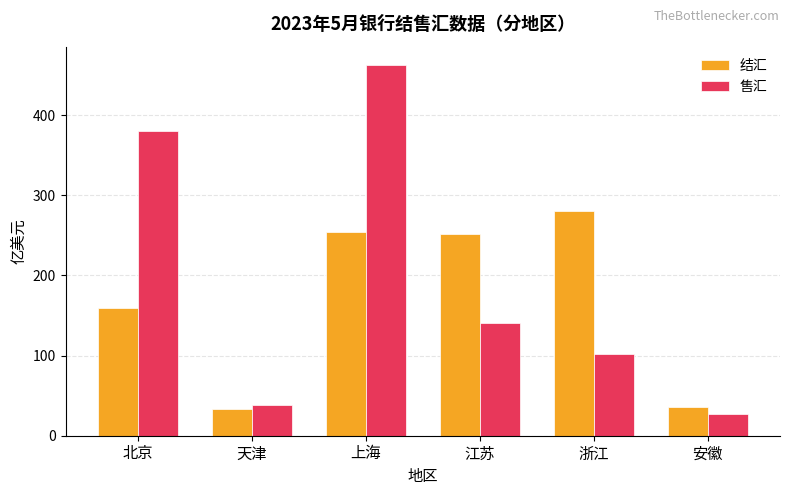

What is the label of the 6th bar from the right?

北京